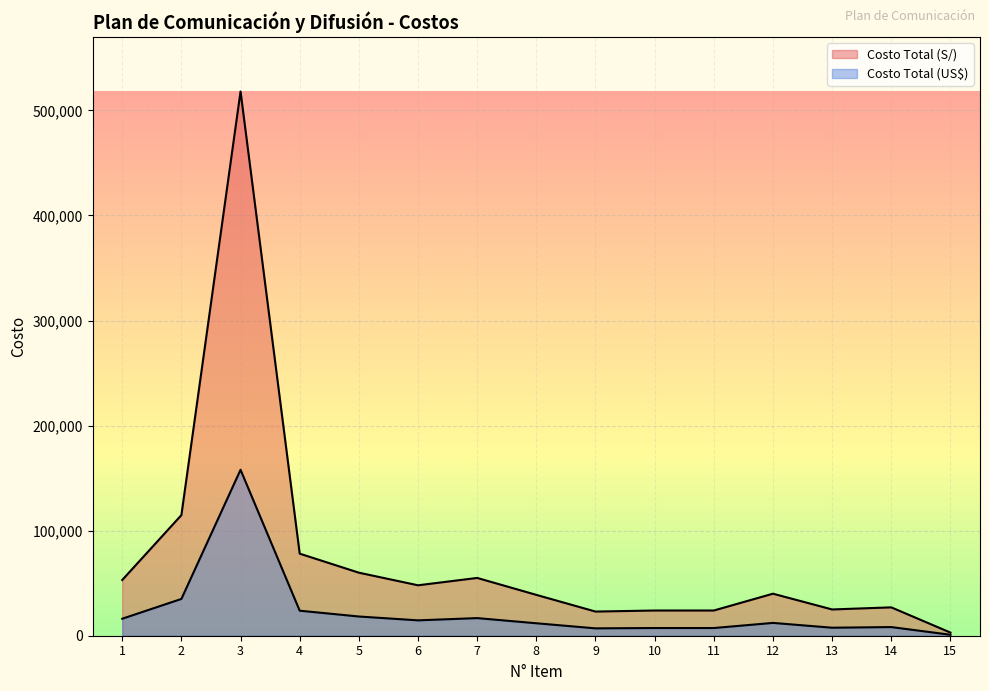

Read the Costo Total (US$) value at 4.

23817.1